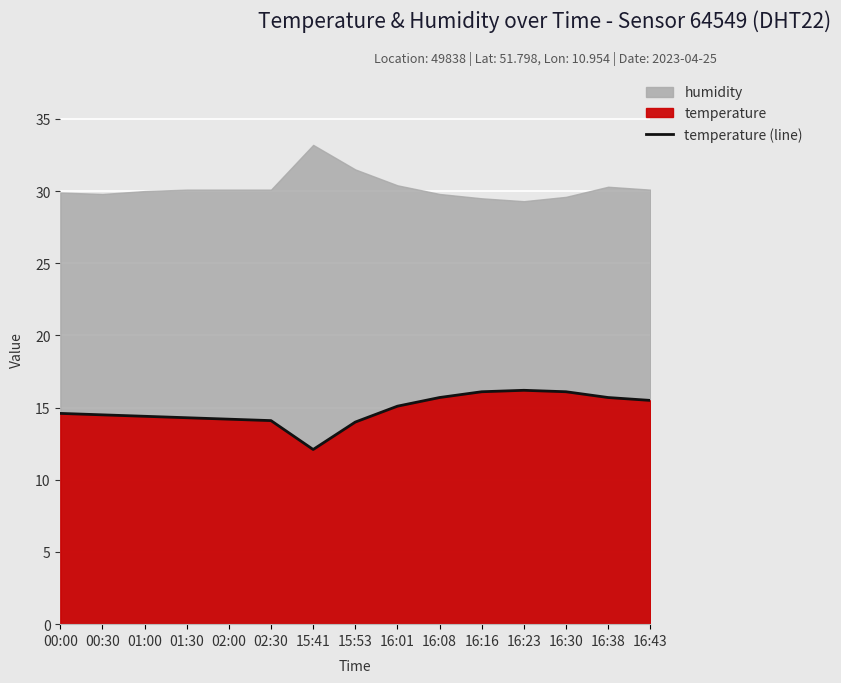

Reading left to right, extract all data points from this chart.

14.6	14.5	14.4	14.3	14.2	14.1	12.1	14.0	15.1	15.7	16.1	16.2	16.1	15.7	15.5